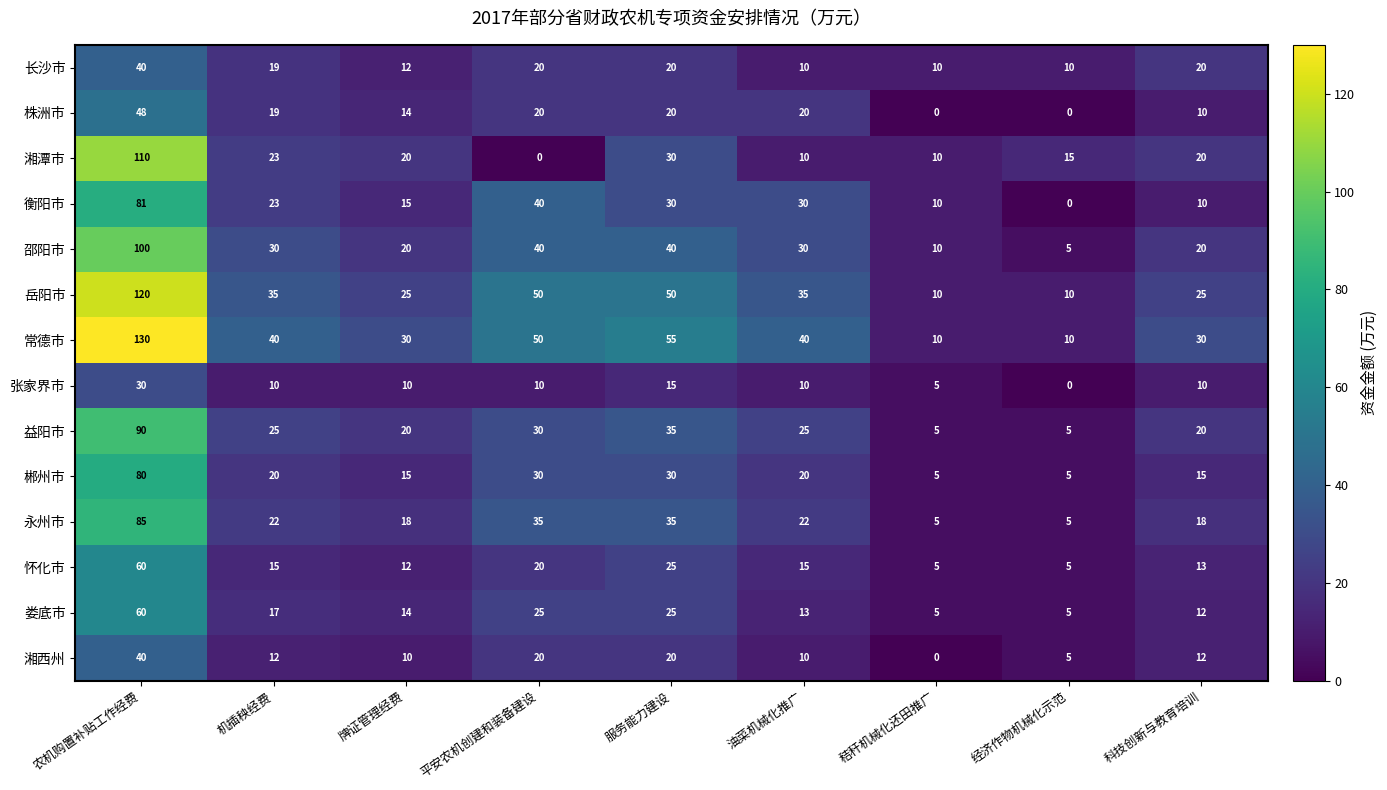

At which label does 张家界市 reach its peak?

农机购置补贴工作经费